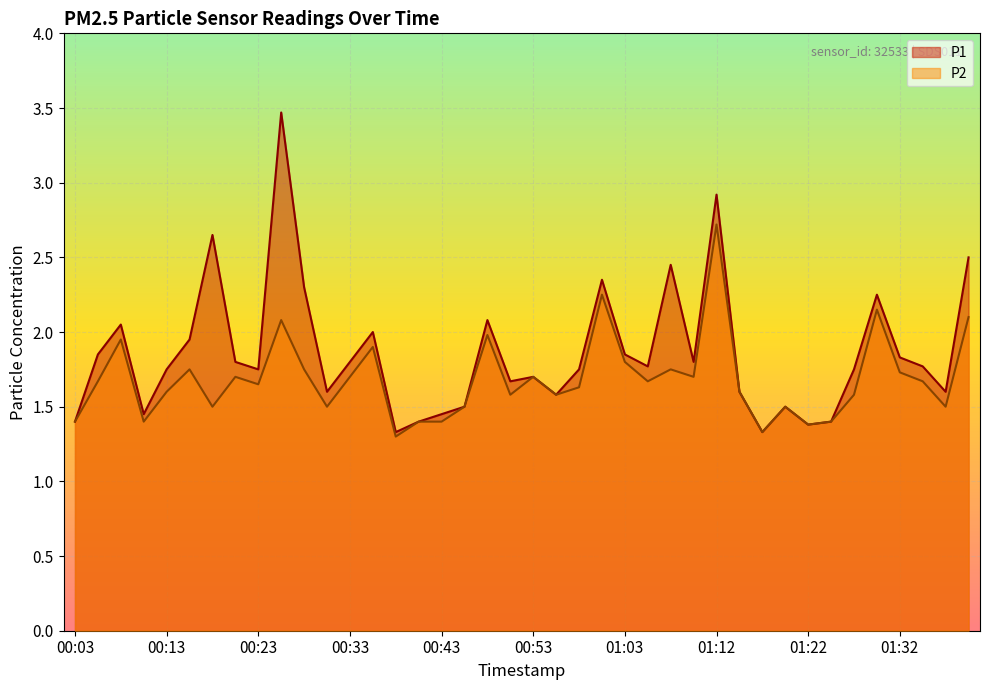

True or false: P2 and P1 intersect in this chart.

False